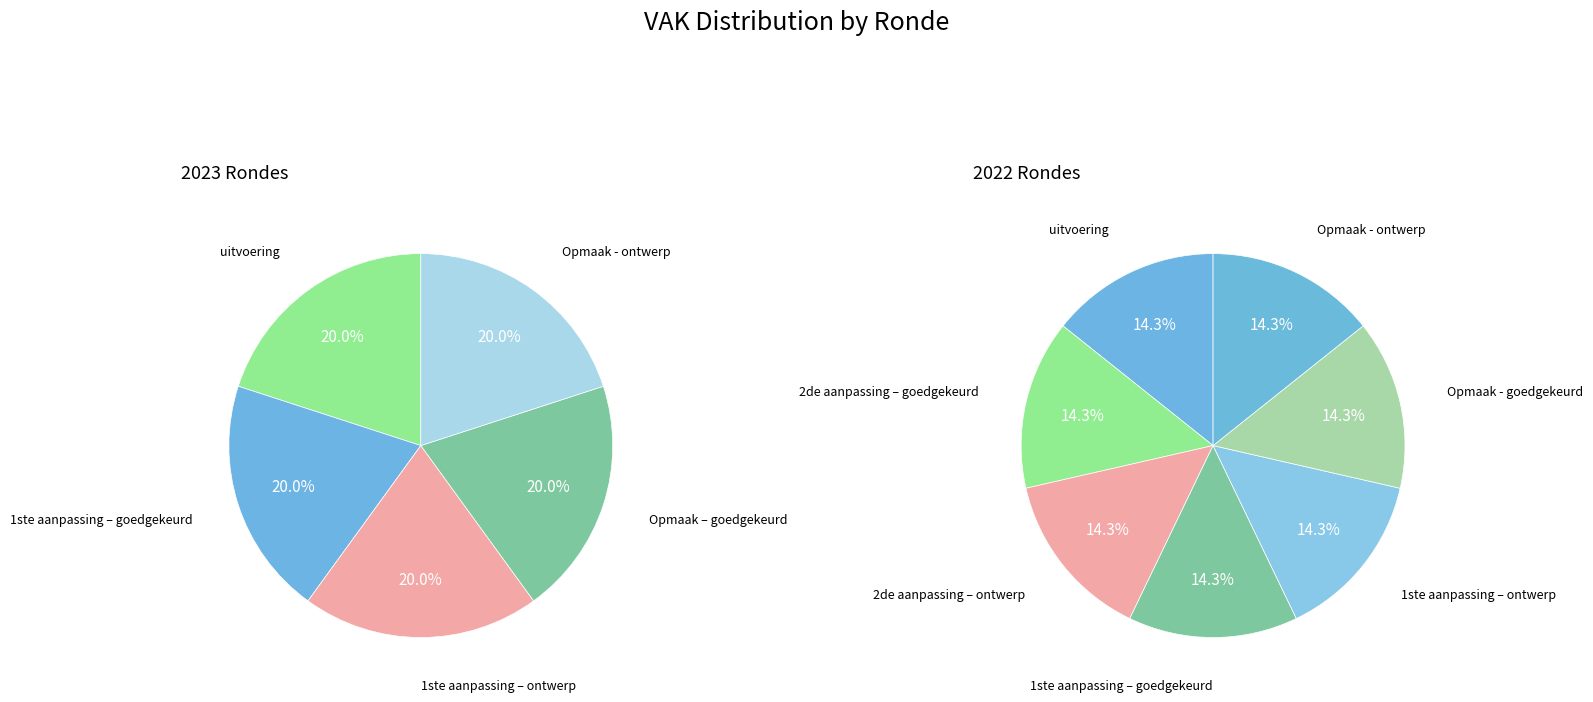

Is it true that 2022 1ste aanpassing – goedgekeurd is 14% of the pie?

True